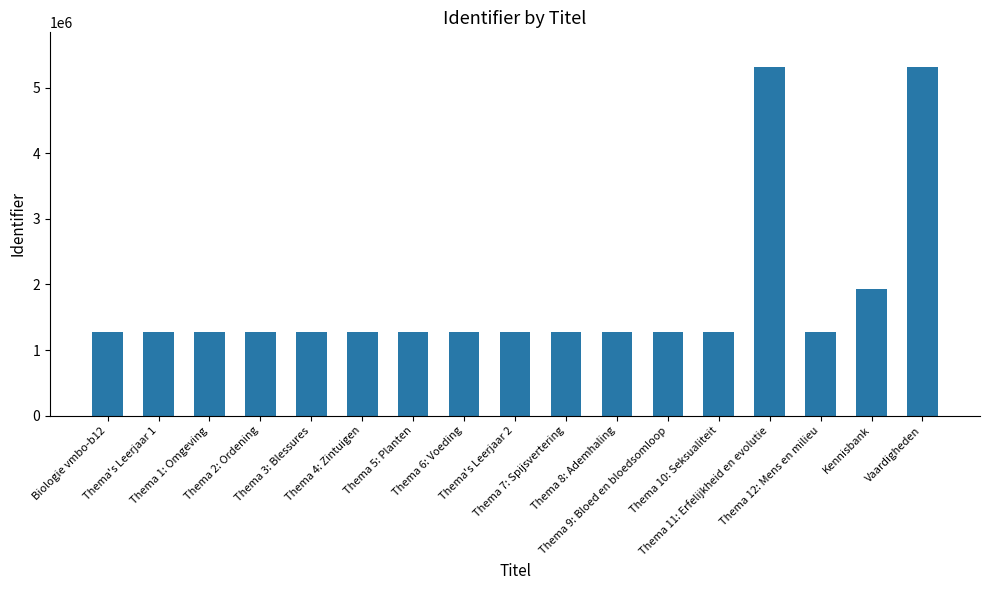

What is the average value?

1784666